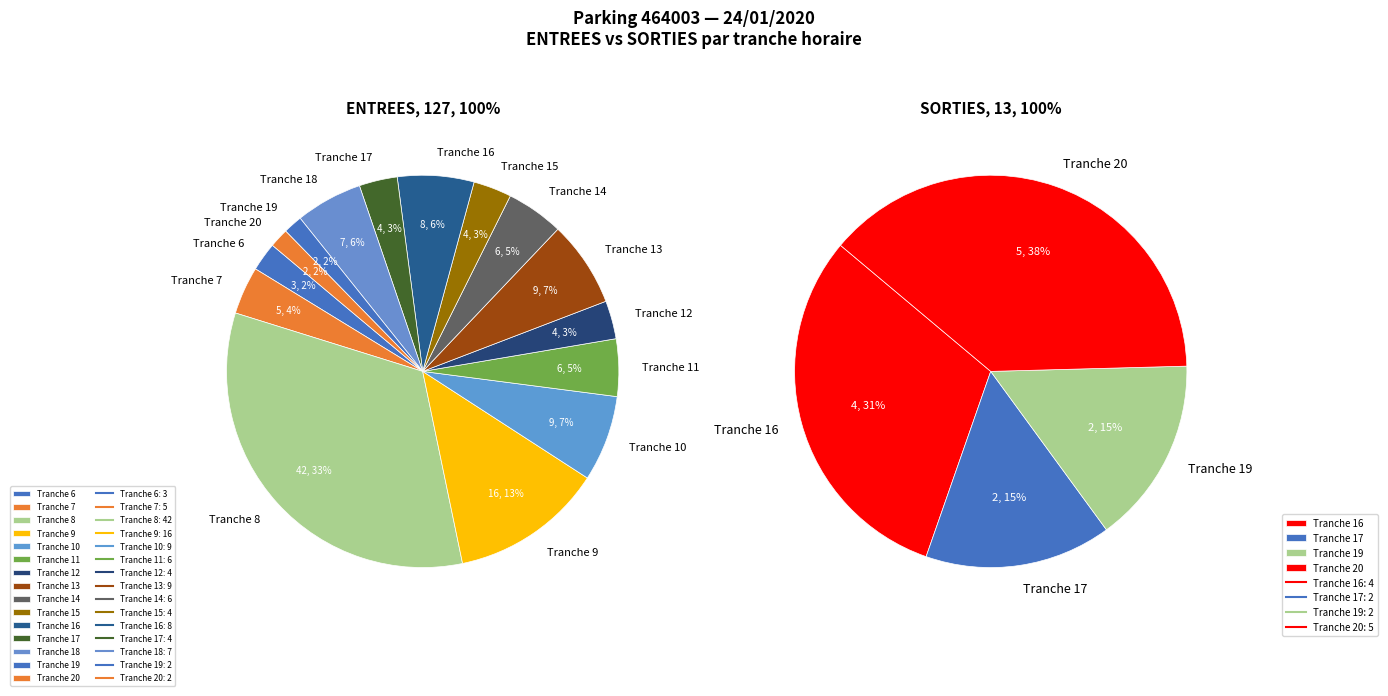

True or false: 14 accounts for 1% of the total.

False